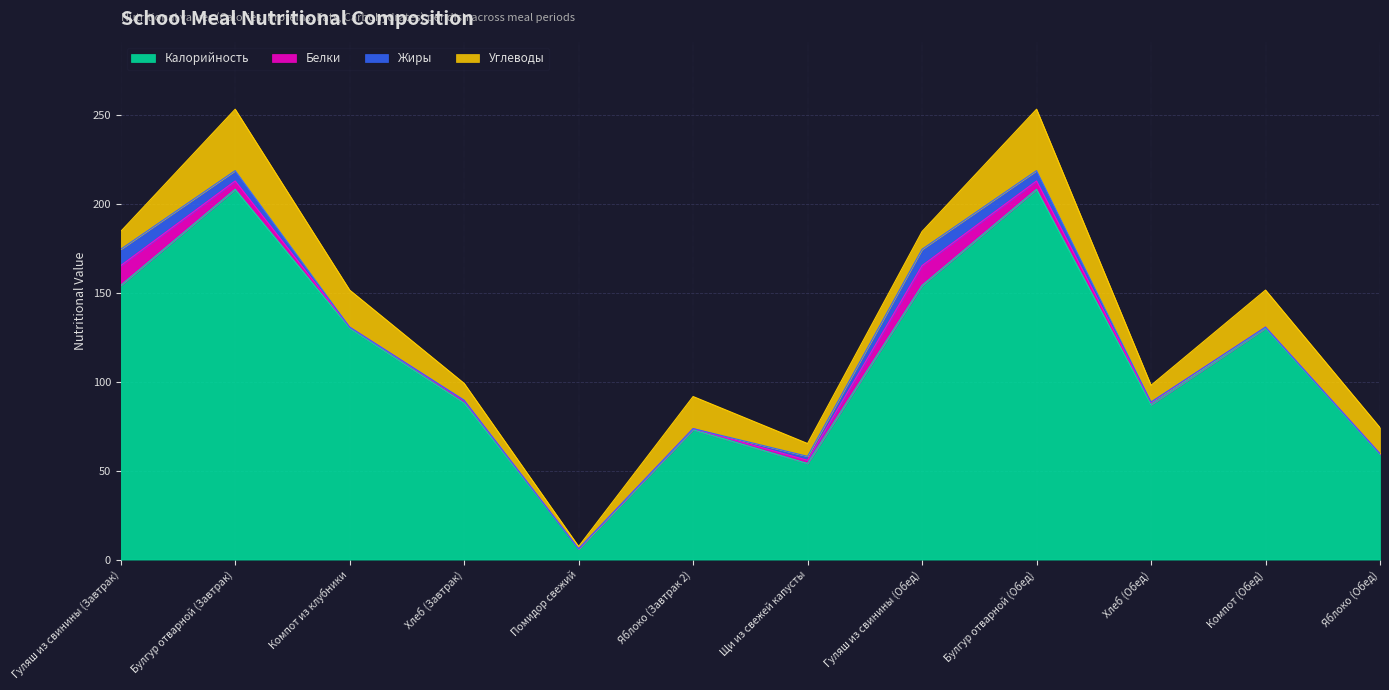

Rank the series by their maximum value, from highest to lowest.

Калорийность, Углеводы, Белки, Жиры